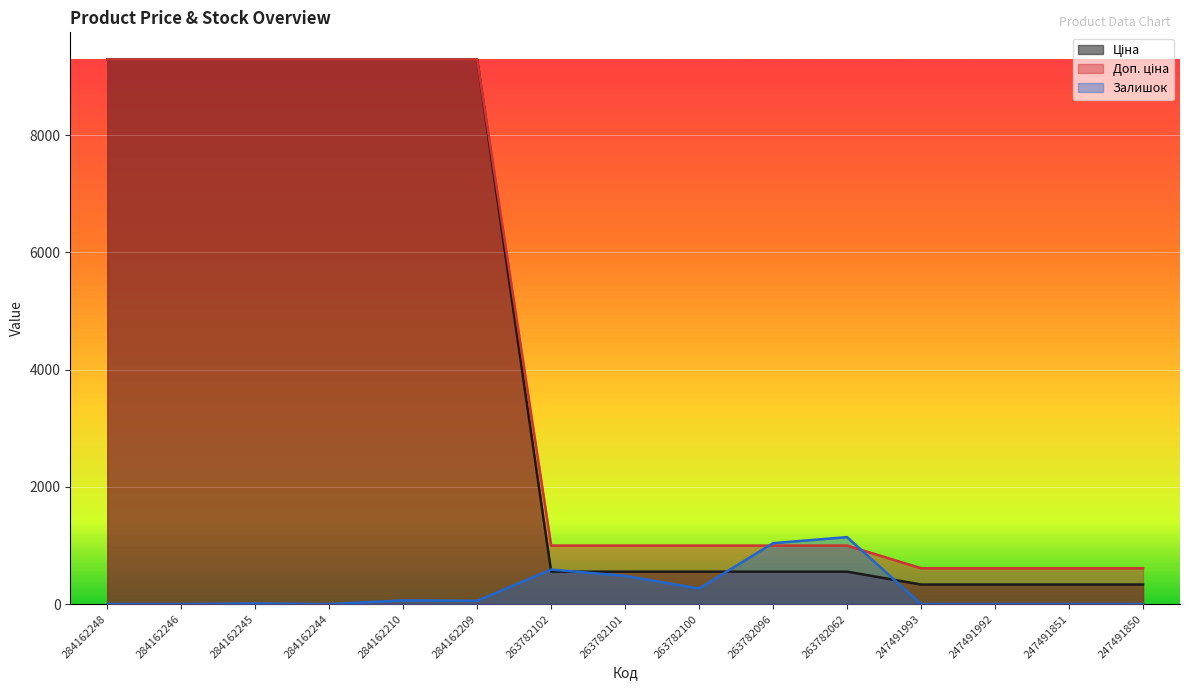

Does the chart display data point markers on the line(s)?

No